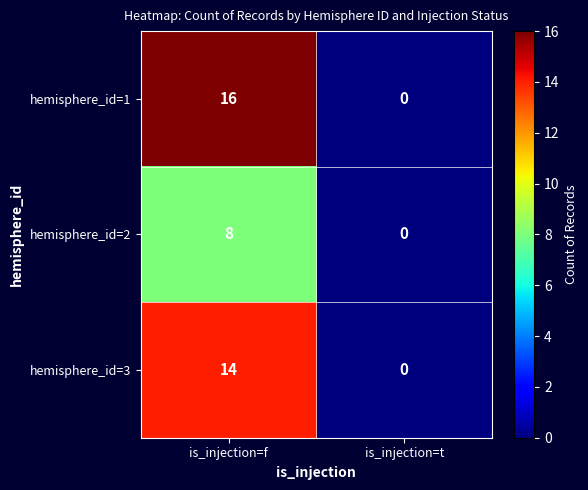

Between is_injection=f and is_injection=t, which series saw the biggest shift?

hemisphere_id=1